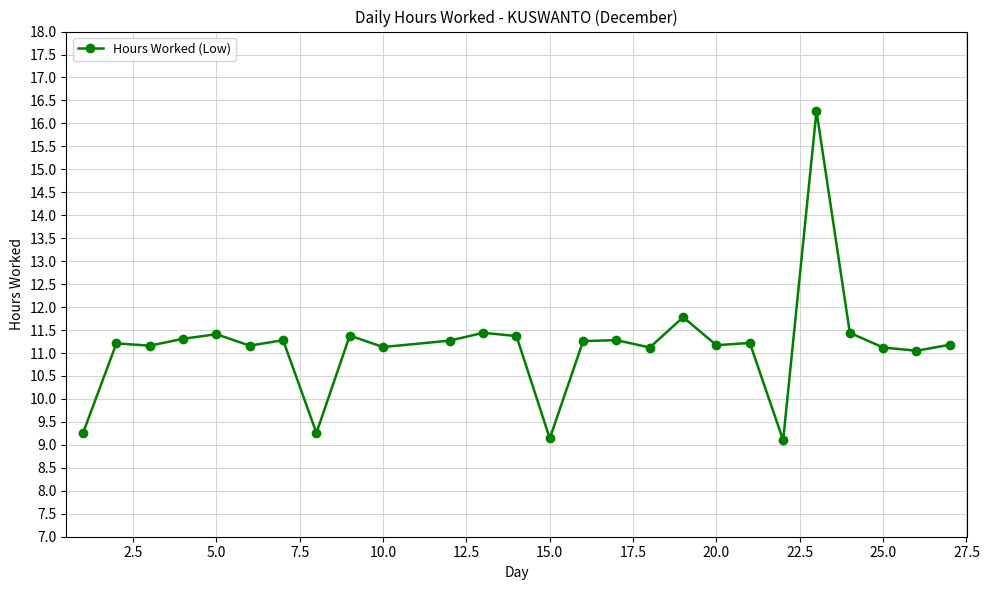

What is the value of the 1st point from the left?

9.3